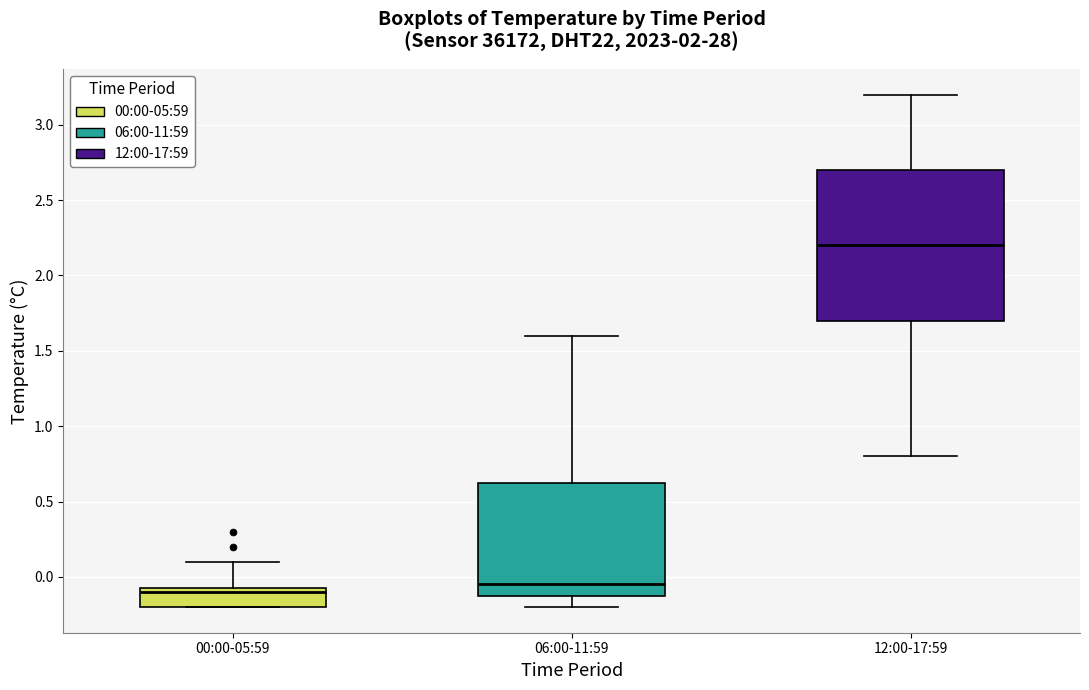

Comparing the boxes themselves (not the whiskers), which one is the tallest?

12:00-17:59